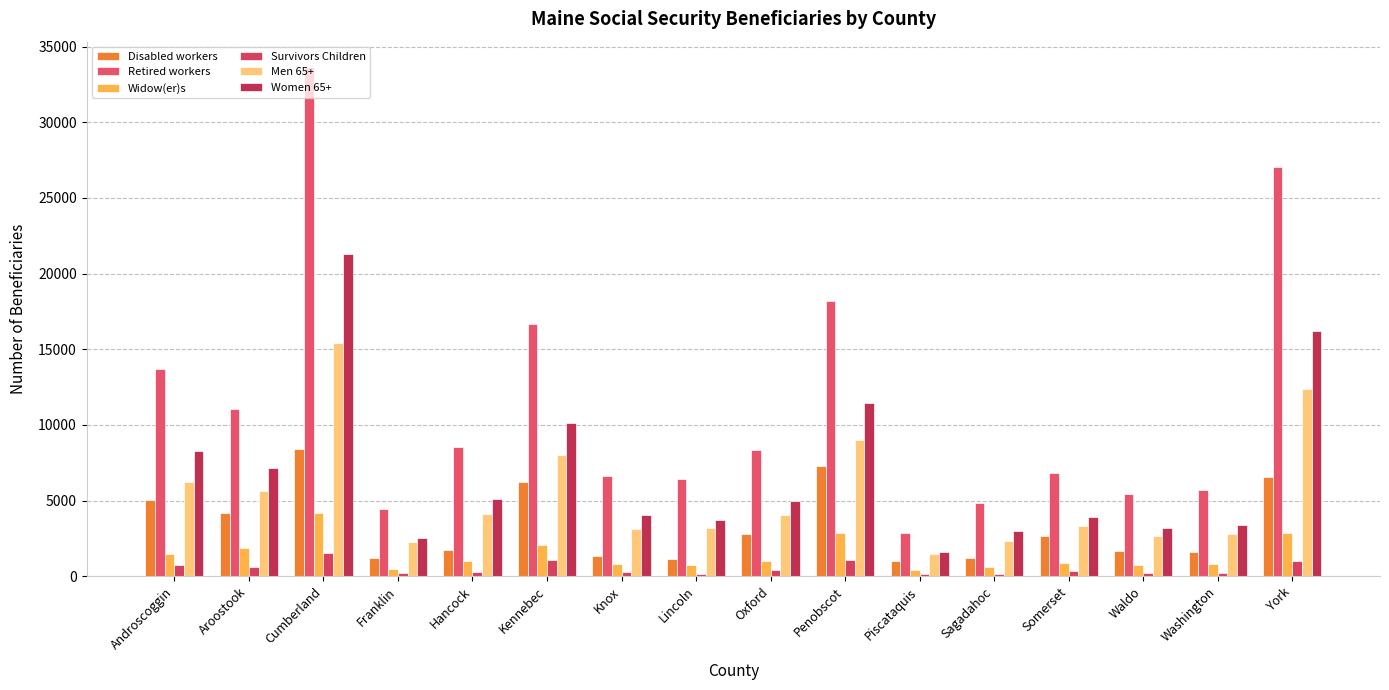

Reading left to right, list all the values displayed in this chart.

Disabled workers: Androscoggin=5050	Aroostook=4155	Cumberland=8430	Franklin=1235	Hancock=1725	Kennebec=6205	Knox=1330	Lincoln=1135	Oxford=2815	Penobscot=7265	Piscataquis=990	Sagadahoc=1195	Somerset=2635	Waldo=1635	Washington=1595	York=6565
Retired workers: Androscoggin=13705	Aroostook=11055	Cumberland=33640	Franklin=4455	Hancock=8555	Kennebec=16690	Knox=6605	Lincoln=6400	Oxford=8335	Penobscot=18160	Piscataquis=2870	Sagadahoc=4865	Somerset=6800	Waldo=5440	Washington=5675	York=27065
Widow(er)s: Androscoggin=1490	Aroostook=1865	Cumberland=4155	Franklin=510	Hancock=995	Kennebec=2050	Knox=790	Lincoln=735	Oxford=1035	Penobscot=2840	Piscataquis=385	Sagadahoc=600	Somerset=850	Waldo=730	Washington=785	York=2870
Survivors Children: Androscoggin=765	Aroostook=585	Cumberland=1505	Franklin=190	Hancock=265	Kennebec=1070	Knox=280	Lincoln=180	Oxford=395	Penobscot=1065	Piscataquis=135	Sagadahoc=155	Somerset=330	Waldo=200	Washington=225	York=990
Men 65+: Androscoggin=6255	Aroostook=5645	Cumberland=15435	Franklin=2235	Hancock=4080	Kennebec=8025	Knox=3145	Lincoln=3170	Oxford=4065	Penobscot=9000	Piscataquis=1475	Sagadahoc=2355	Somerset=3315	Waldo=2635	Washington=2800	York=12390
Women 65+: Androscoggin=8295	Aroostook=7130	Cumberland=21285	Franklin=2525	Hancock=5085	Kennebec=10115	Knox=4025	Lincoln=3695	Oxford=4950	Penobscot=11440	Piscataquis=1600	Sagadahoc=2960	Somerset=3925	Waldo=3210	Washington=3410	York=16175